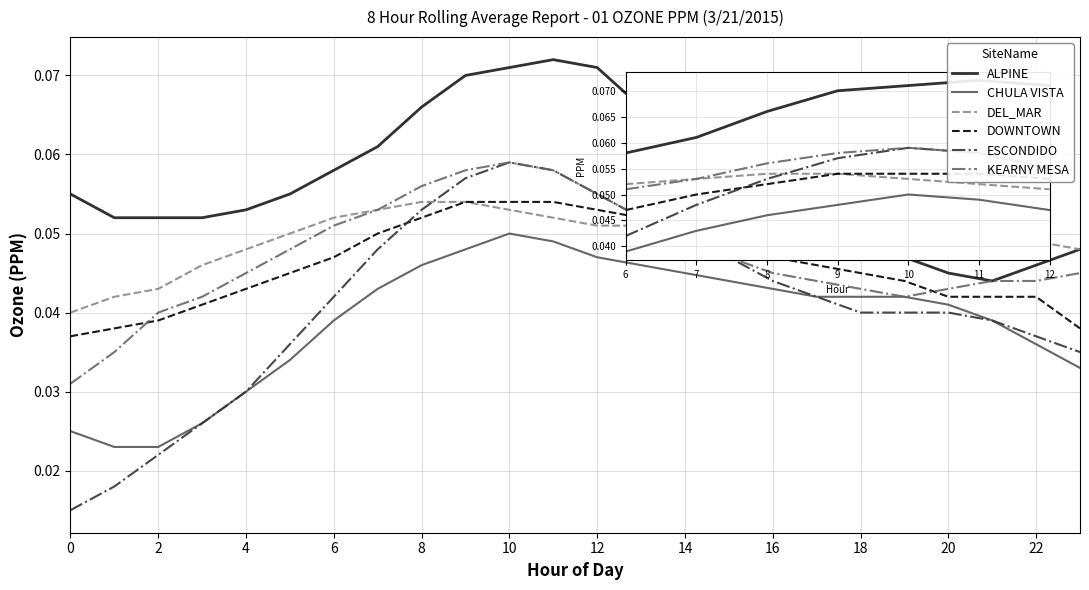

How many KEARNY MESA values are between 0 and 1?

24